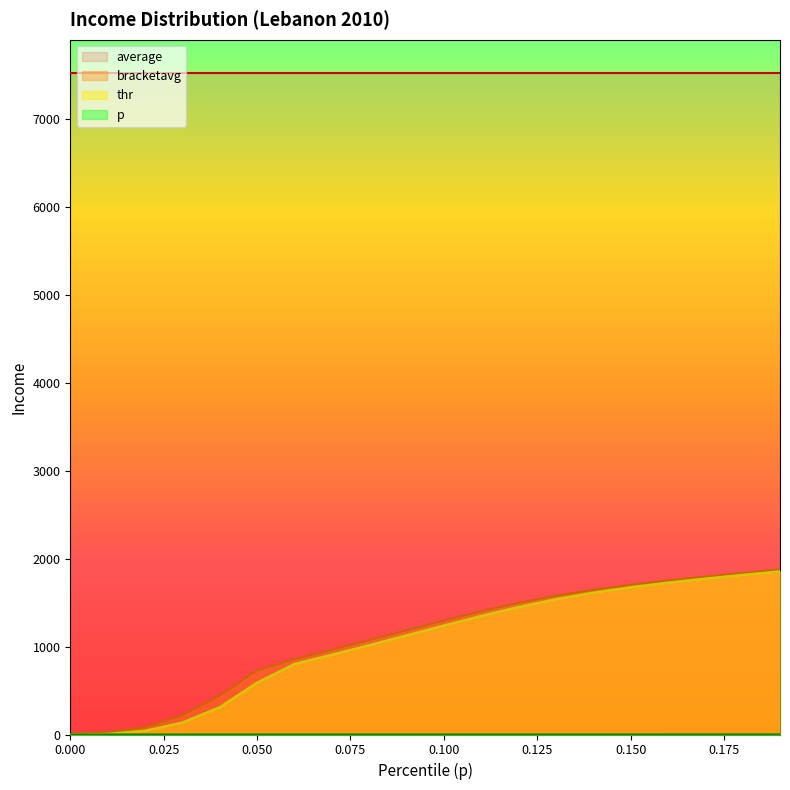

What is the average value of the thr series?

1049.6